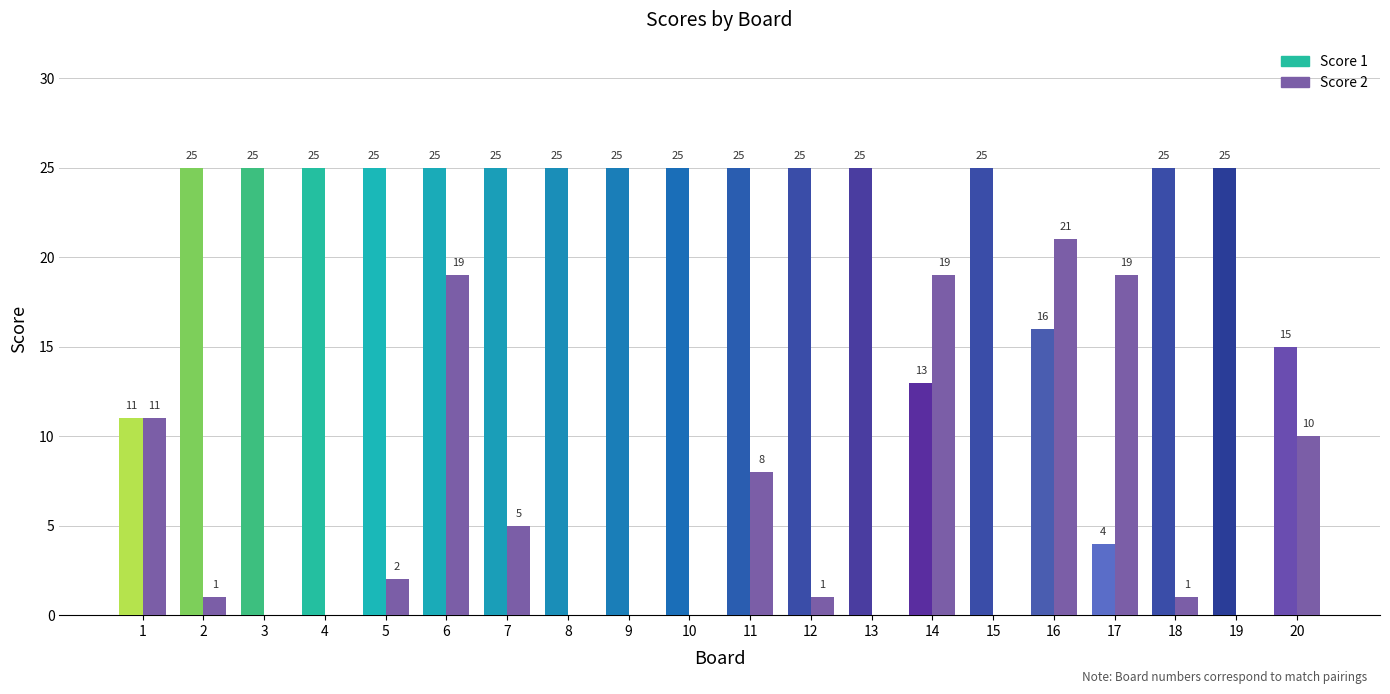

The Score 2 series shows 1 at 12. True or false?

True